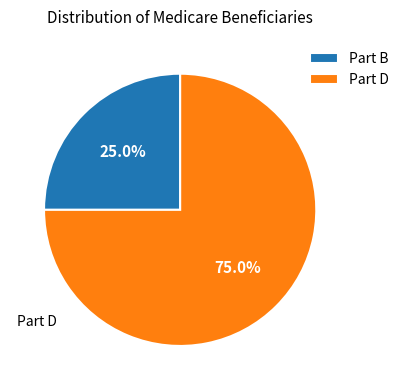

Combined, what portion of the pie is Part D and Part B?

100.0%